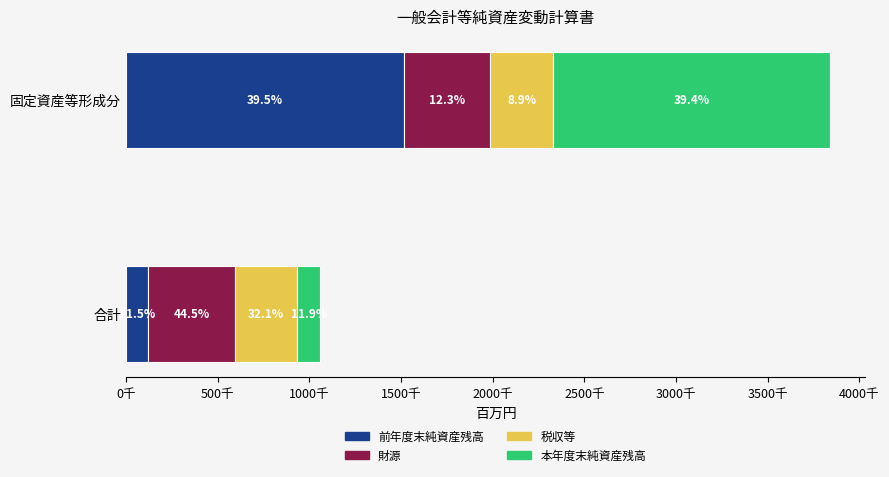

What is the value of the 前年度末純資産残高 bar at the 1st from the left?

121589.0